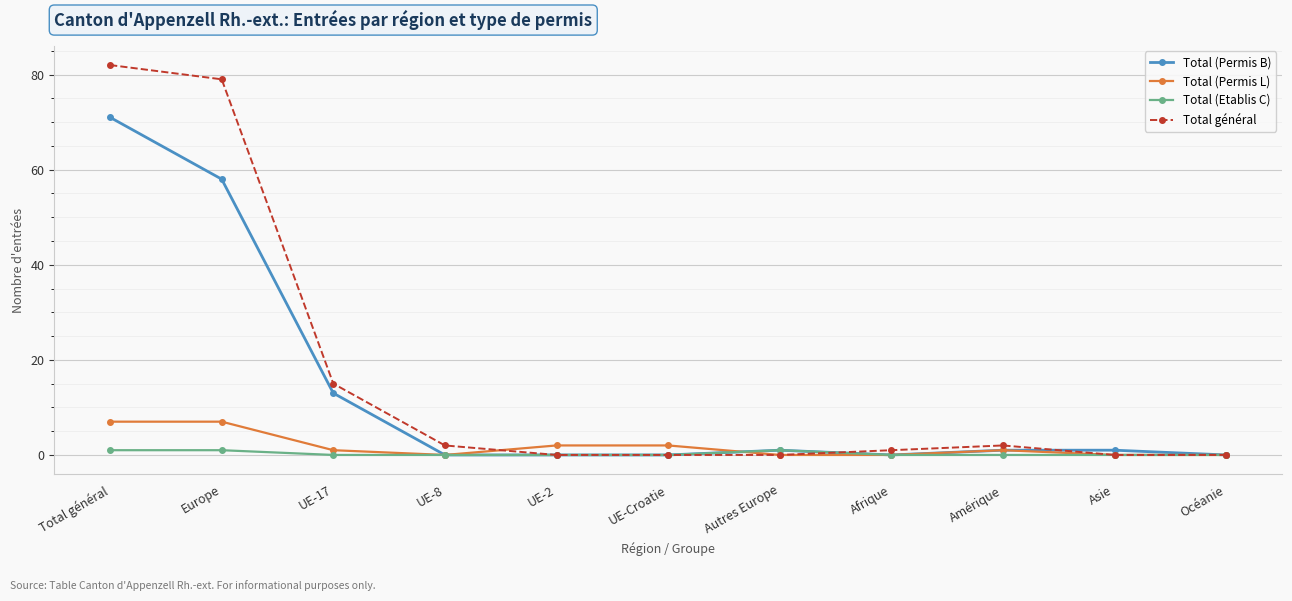

What is the sum of the Total général values at UE-8 and Amérique?

4